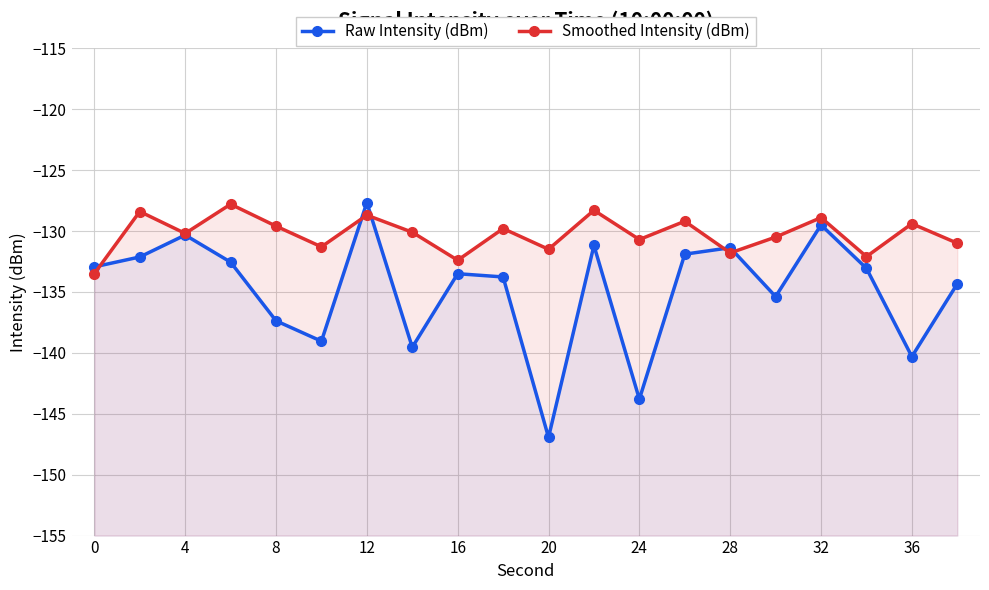

Reading left to right, list all the values displayed in this chart.

Raw Intensity (dBm): -132.9	-132.1	-130.3	-132.6	-137.4	-139.0	-127.7	-139.5	-133.5	-133.8	-146.9	-131.2	-143.8	-131.9	-131.4	-135.4	-129.5	-133.1	-140.3	-134.3
Smoothed Intensity (dBm): -133.5	-128.4	-130.2	-127.8	-129.6	-131.3	-128.7	-130.1	-132.4	-129.8	-131.5	-128.3	-130.7	-129.2	-131.8	-130.5	-128.9	-132.1	-129.4	-131.0